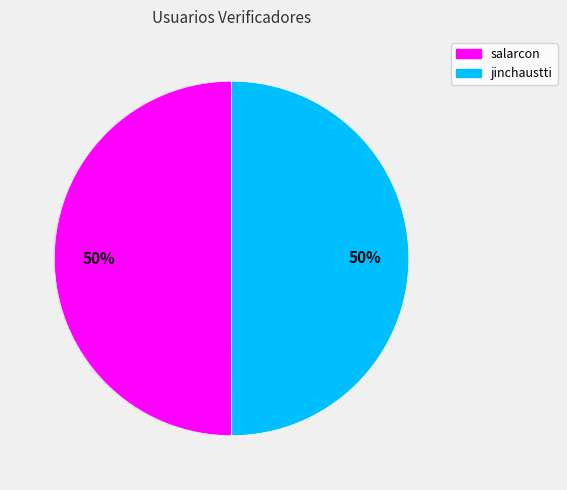

To the nearest percent, what percentage of the pie is jinchaustti?

50%